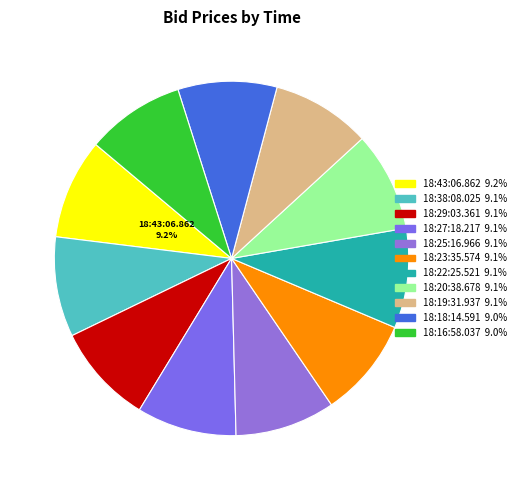

Which slice is the smallest?

18:16:58.037